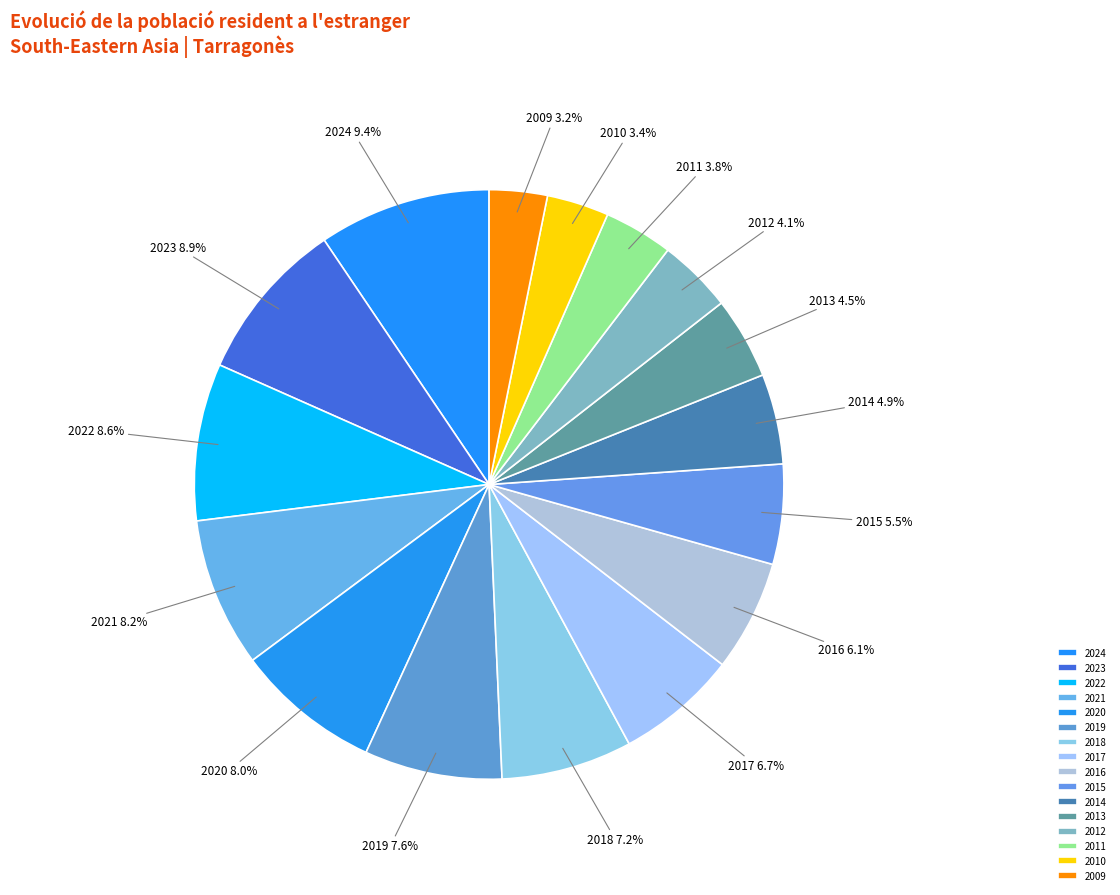

Is there a majority slice in this chart?

No